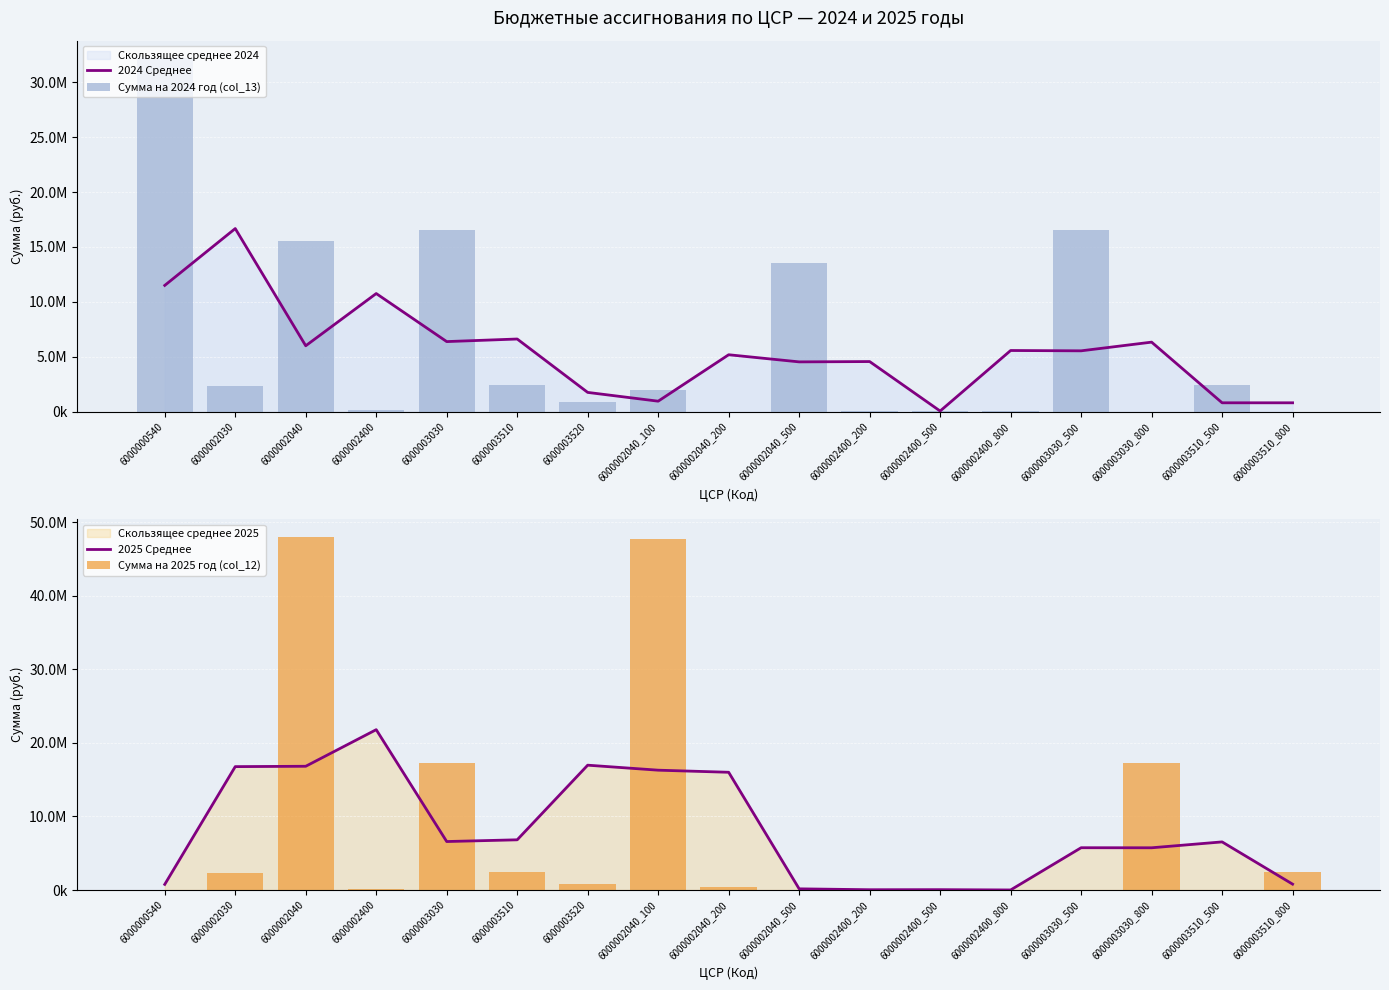

List the series in order of their peak value, highest first.

Сумма на 2025 год (col_12), Сумма на 2024 год (col_13), 2025 Среднее, 2024 Среднее